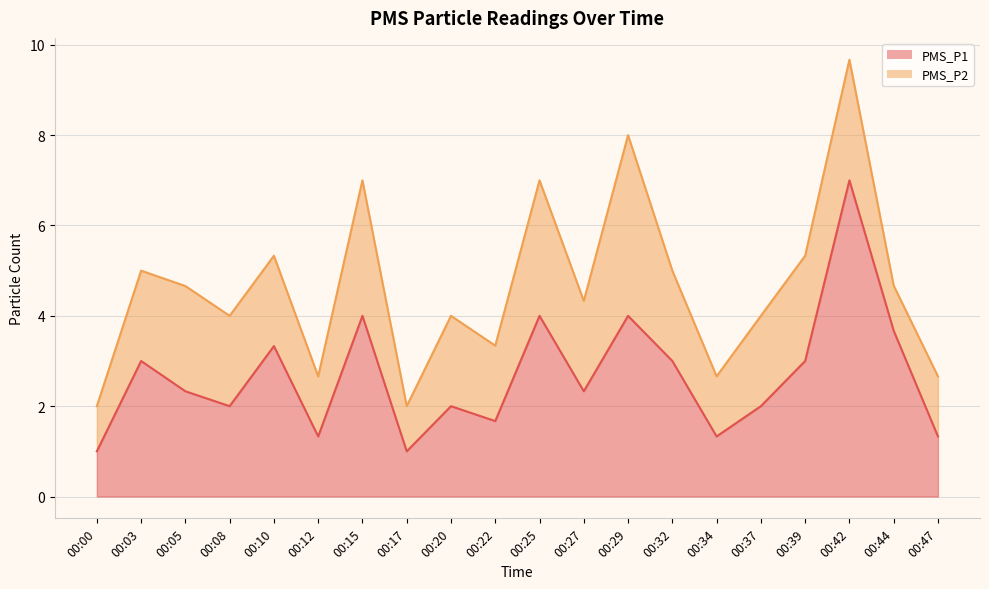

Is it true that the value at 00:00 is 0.5?

False